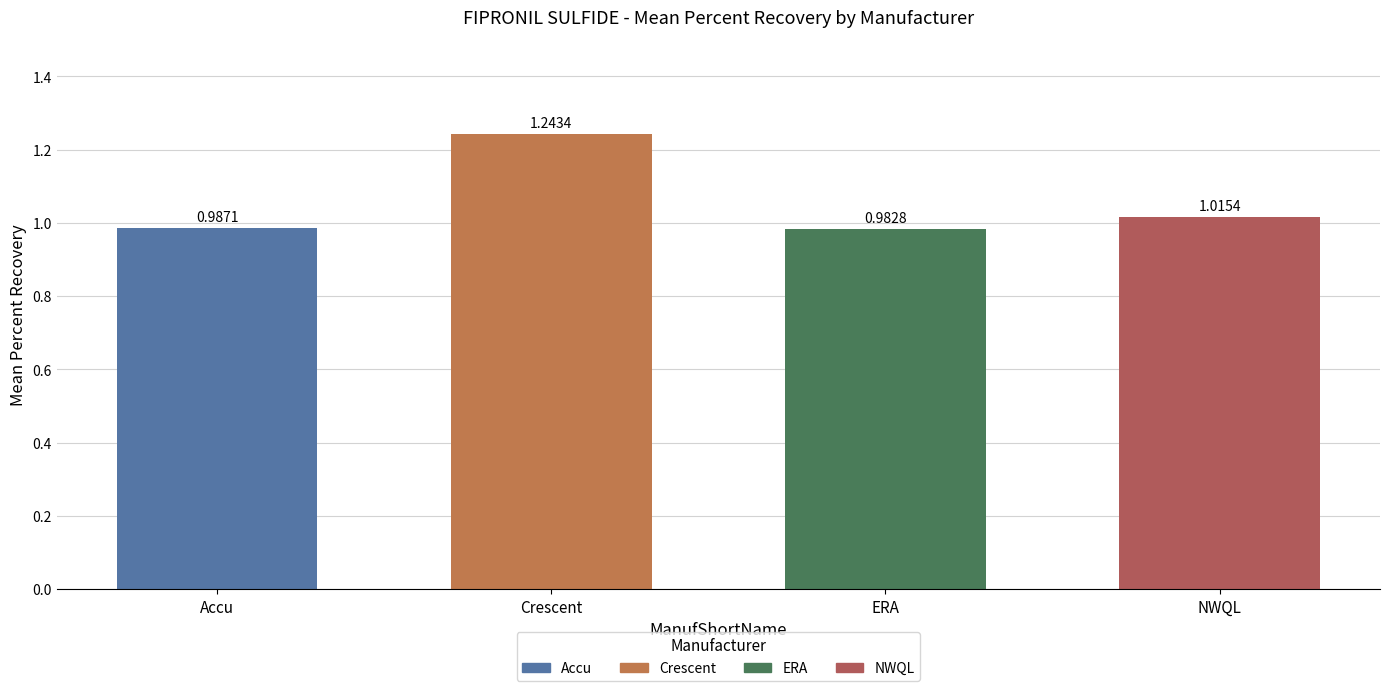

Which category has the lowest value across all series?

ERA